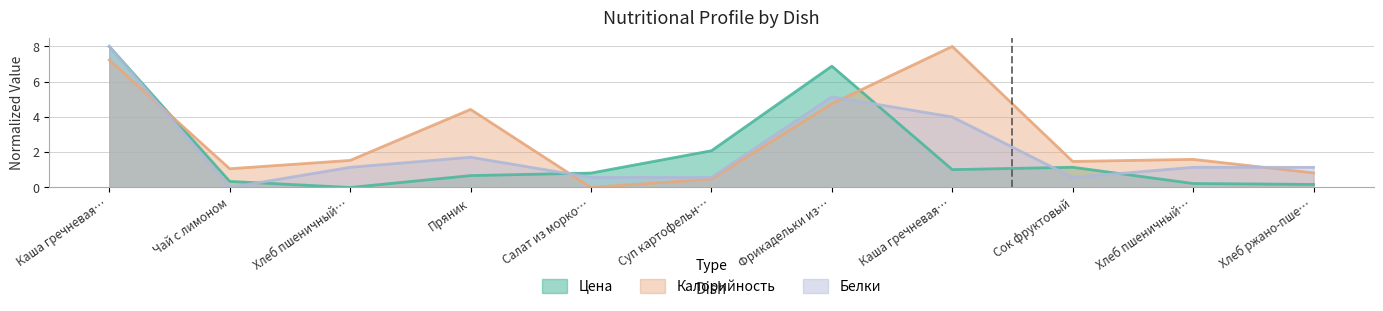

What is the spread (max minus min) of values at Сок фруктовый?

0.9